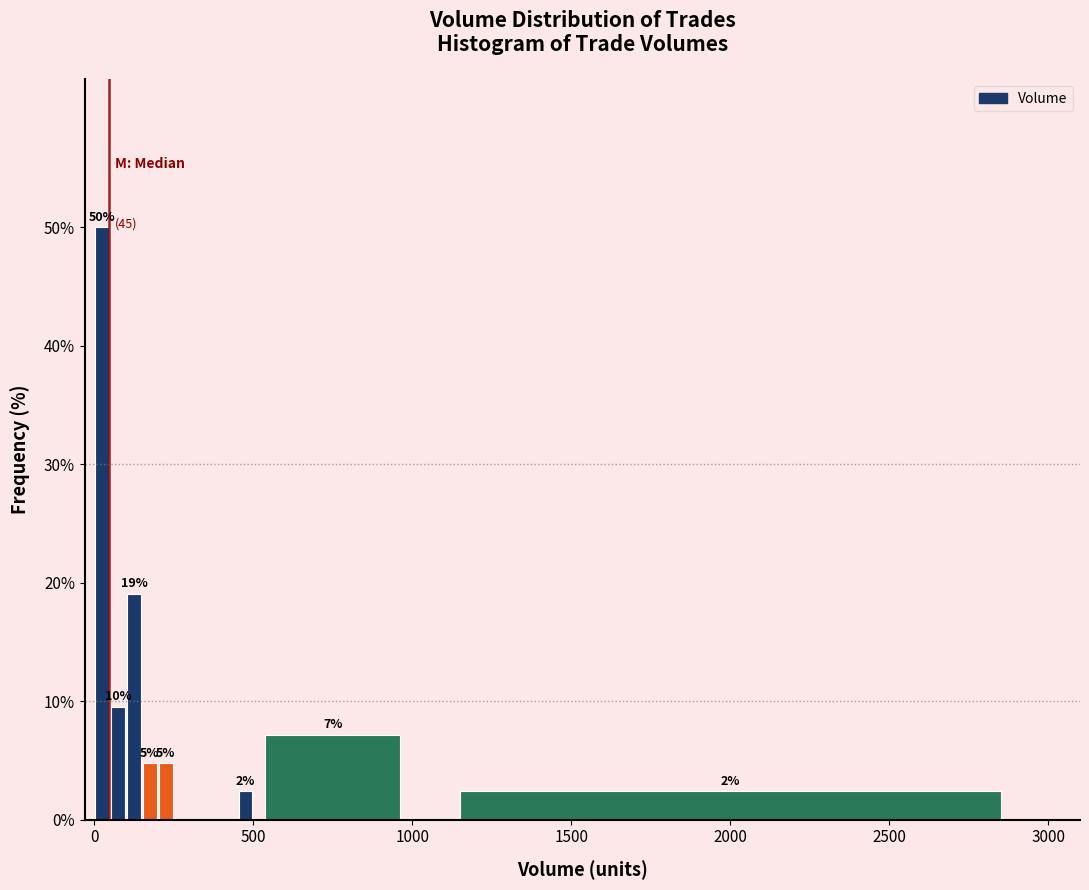

Read against the x-axis, roughly where is the centre of the tallest bar?

50